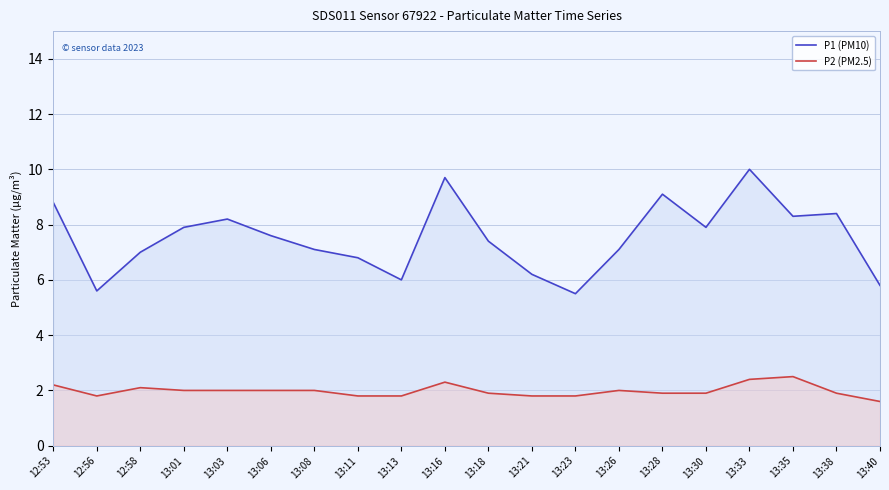

Is it true that P1 (PM10) equals 5.5 at 13:23?

True